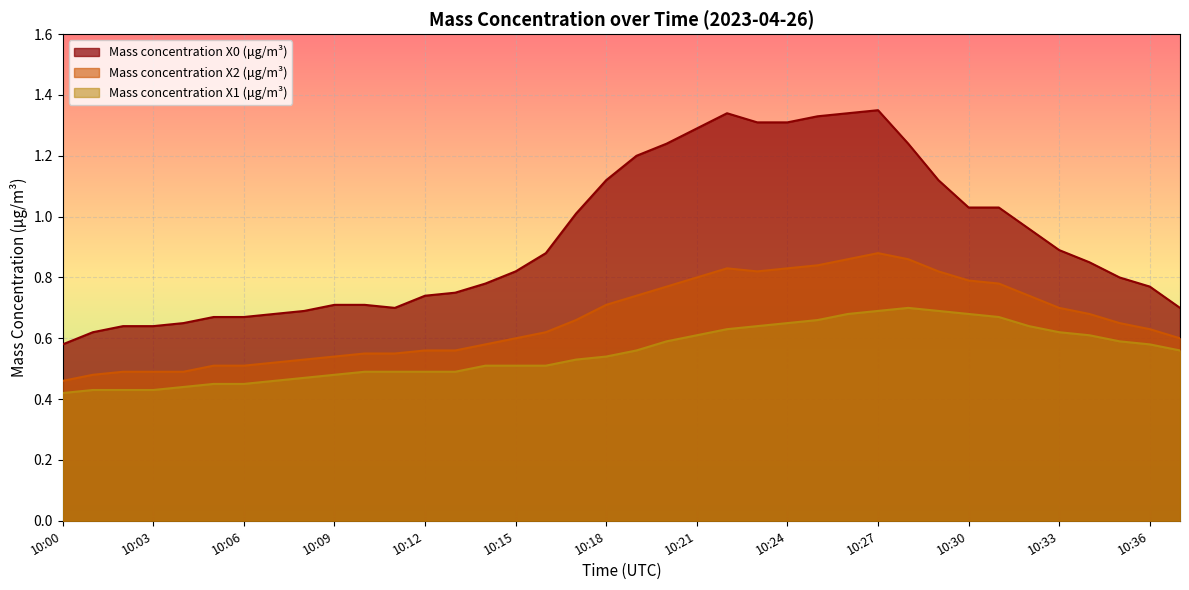

List the labels in order of Mass concentration X2 (μg/m³) value, smallest first.

10:00, 10:01, 10:02, 10:03, 10:04, 10:05, 10:06, 10:07, 10:08, 10:09, 10:10, 10:11, 10:12, 10:13, 10:14, 10:15, 10:37, 10:16, 10:36, 10:35, 10:17, 10:34, 10:33, 10:18, 10:19, 10:32, 10:20, 10:31, 10:30, 10:21, 10:23, 10:29, 10:22, 10:24, 10:25, 10:26, 10:28, 10:27